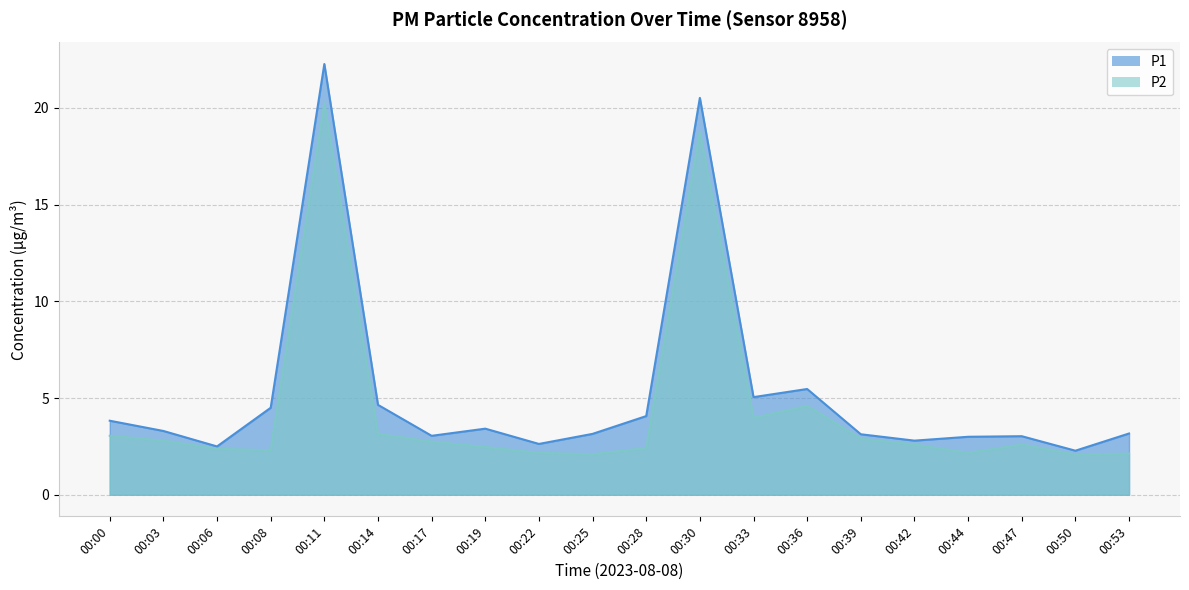

True or false: P2 and P1 intersect in this chart.

False